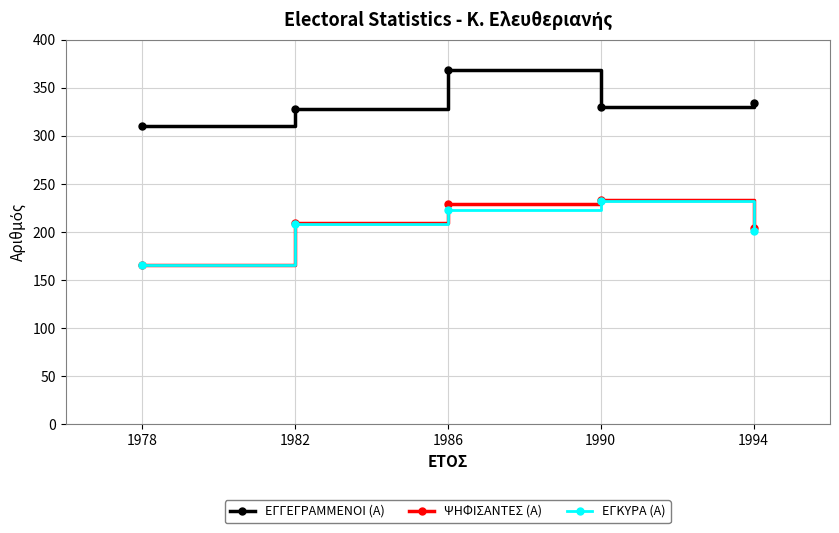

At which category is the sum across all series the highest?

1986